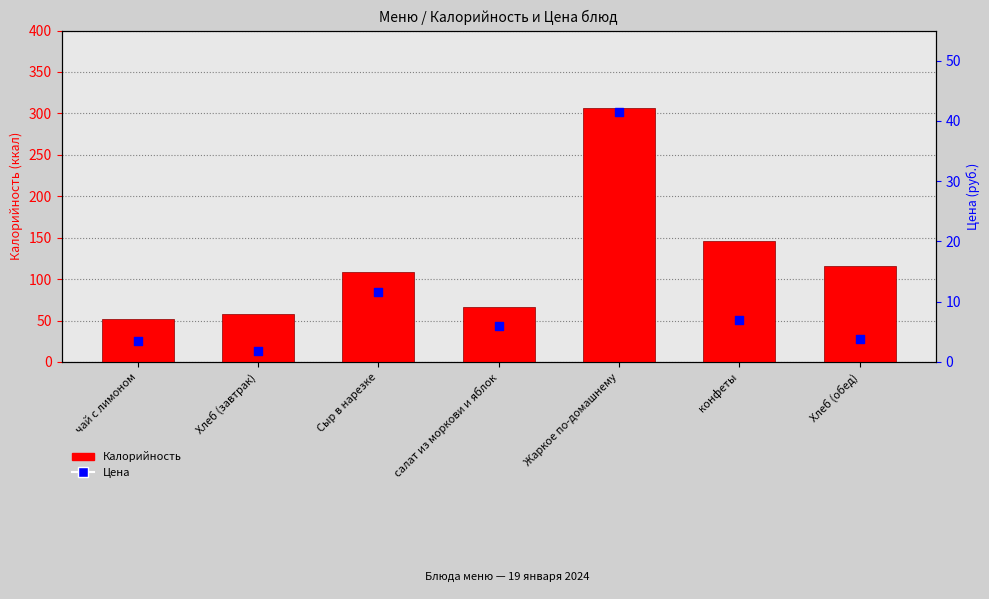

What are all the series names shown in the legend?

Калорийность, Цена